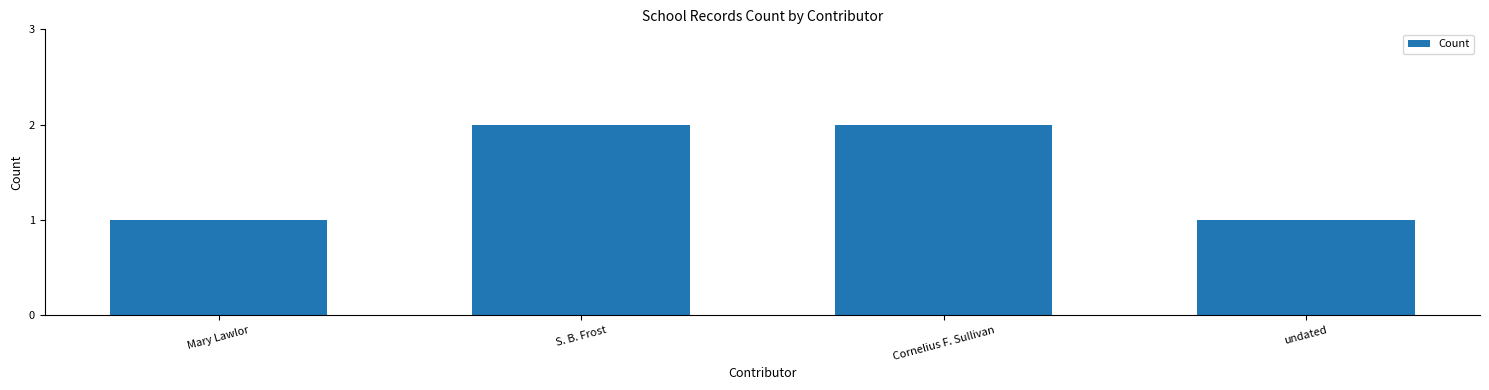

What is the difference between the values at undated and S. B. Frost?

1